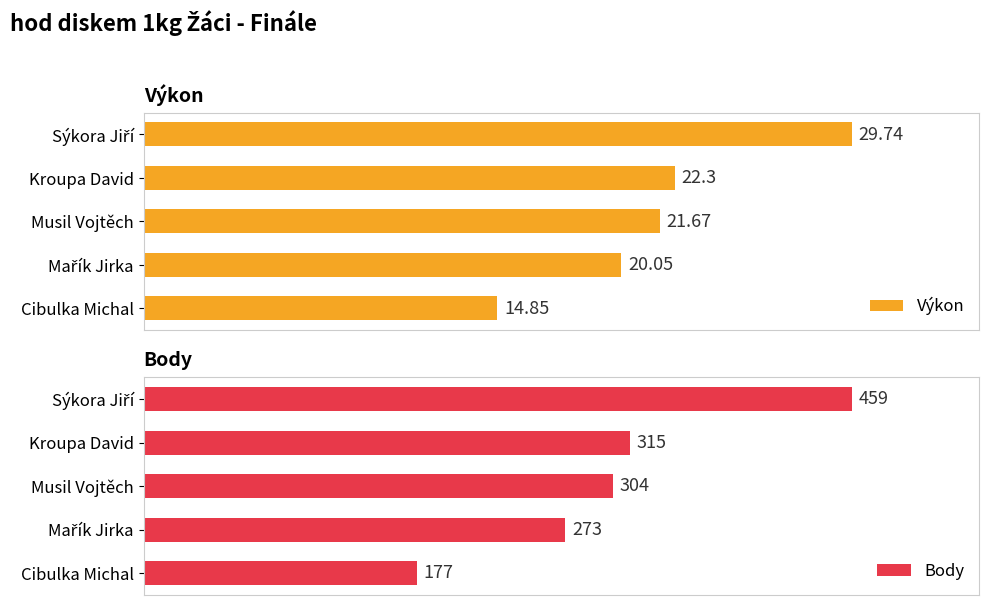

What are all the series names shown in the legend?

Výkon, Body